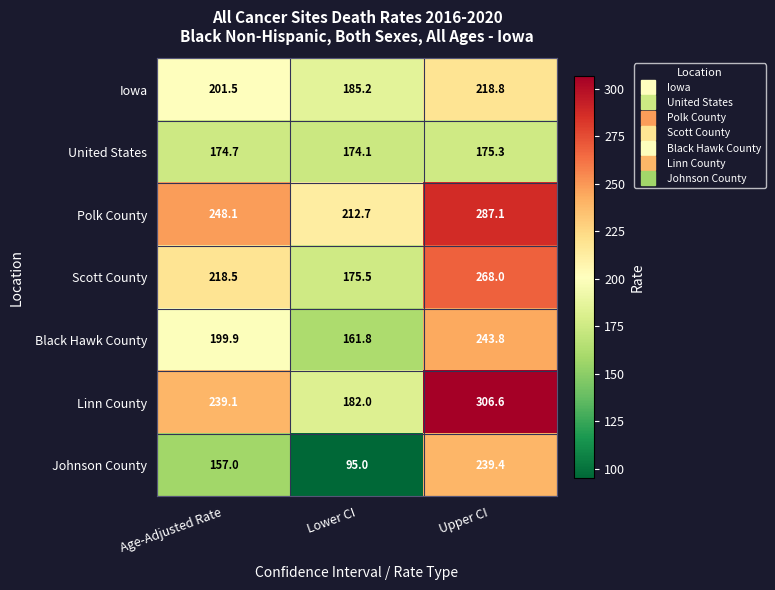

At how many categories does at least one series exceed 102?

3